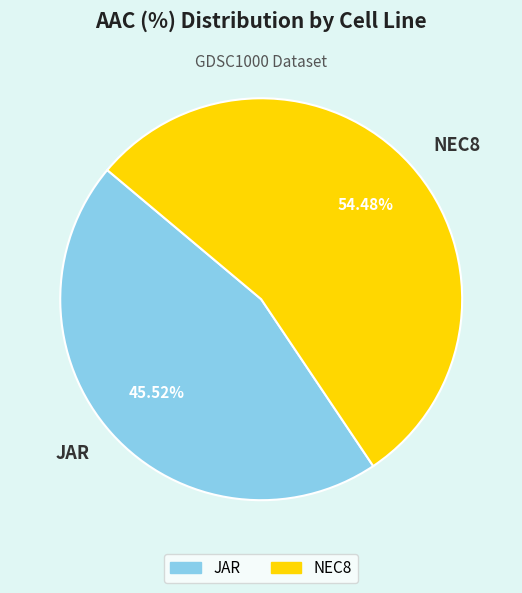

Rank the categories by value from lowest to highest.

JAR, NEC8